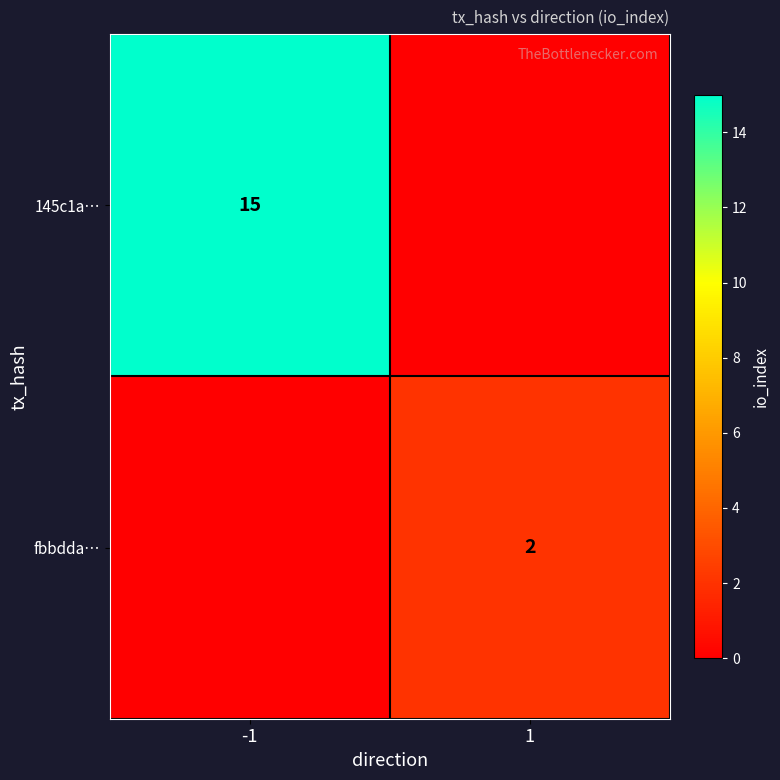

At which category does the chart reach its peak across all series?

-1